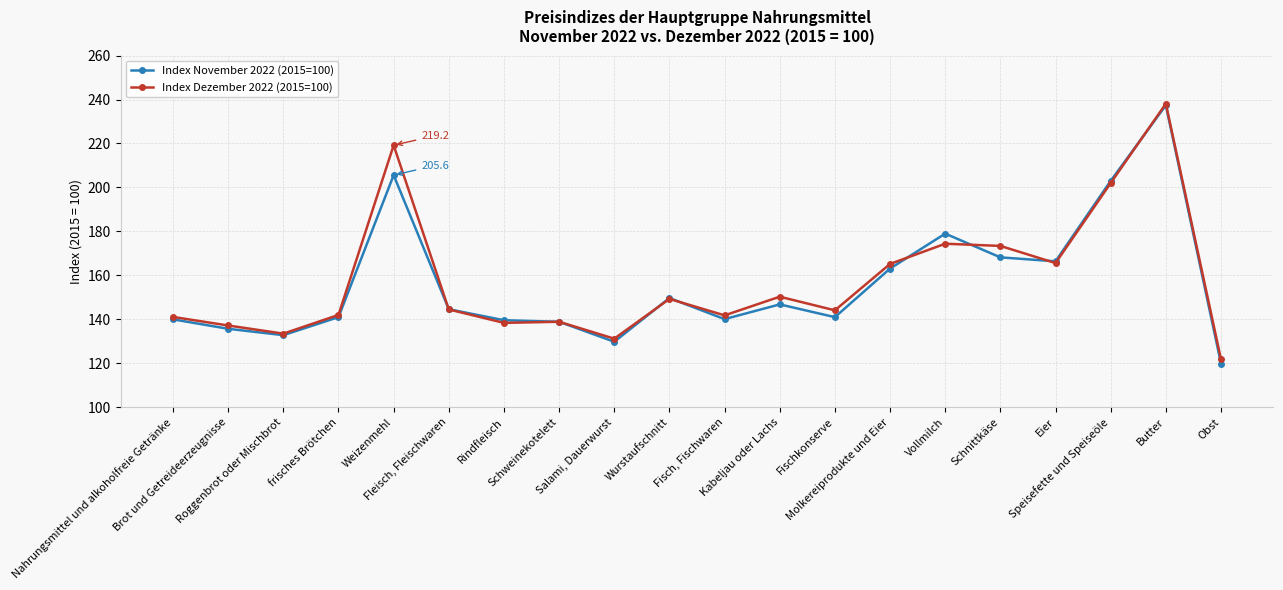

What is the value of the Index Dezember 2022 (2015=100) point at the 13th from the left?

144.1